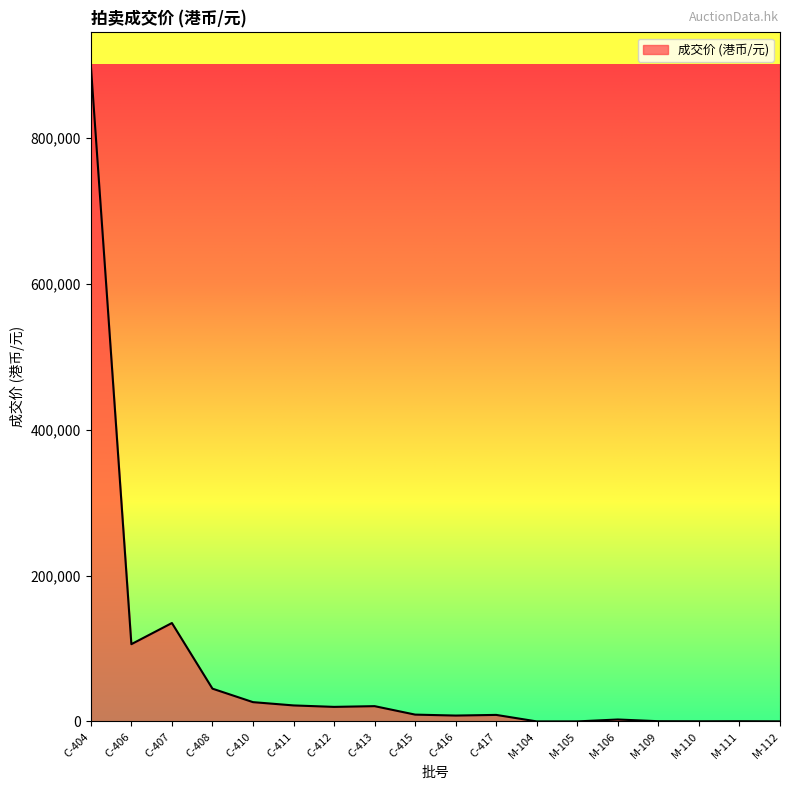

Which label corresponds to the largest value in the chart?

C-404